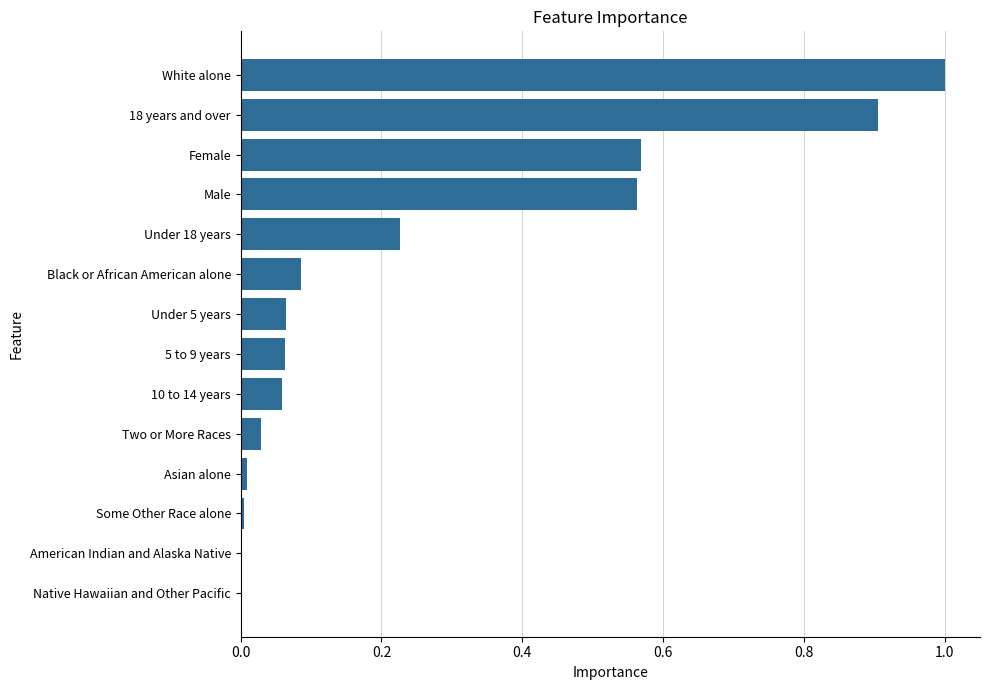

The chart shows a value of 0.0 at Native Hawaiian and Other Pacific. True or false?

True